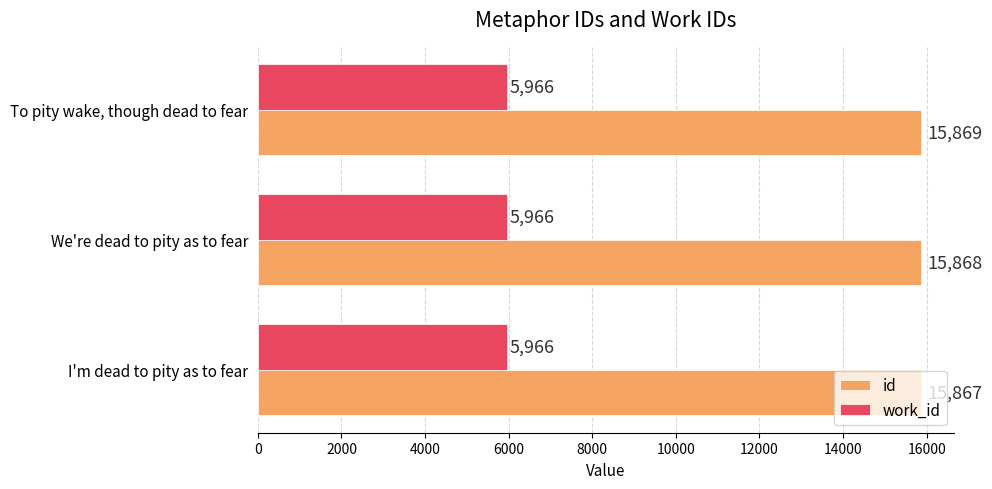

What is the total value across all series at We're dead to pity as to fear?

21834